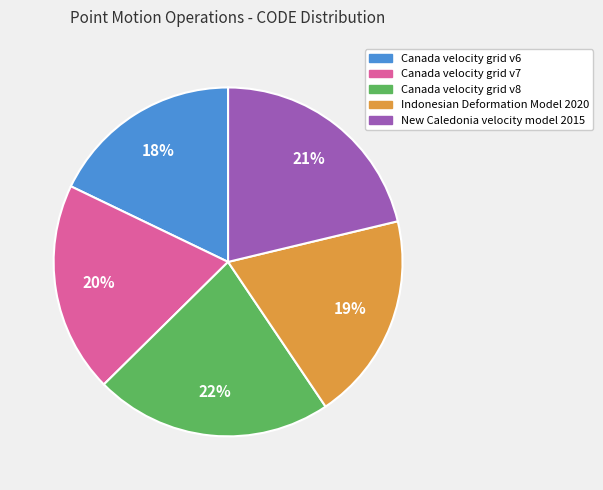

Is there a majority slice in this chart?

No